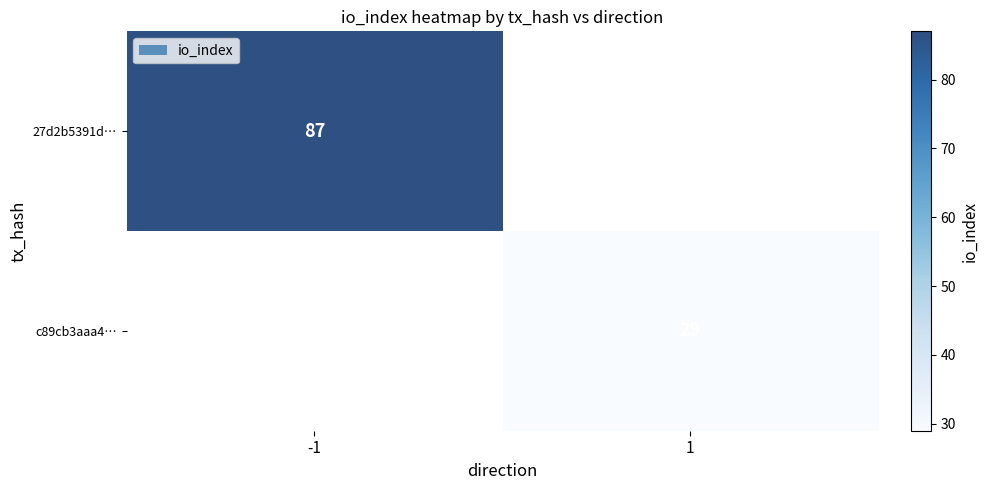

The c89cb3aaa4… series shows 29 at 1. True or false?

True